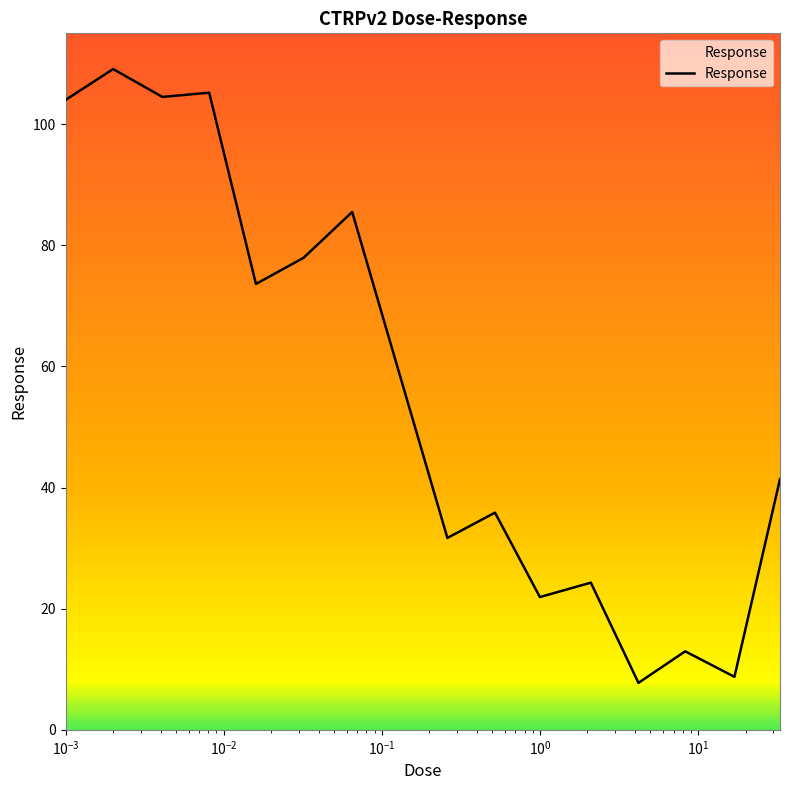

Reading left to right, what are all the values shown in this chart?

104.0	109.1	104.5	105.2	73.6	77.9	85.5	31.7	35.9	21.9	24.3	7.8	13.0	8.8	41.4